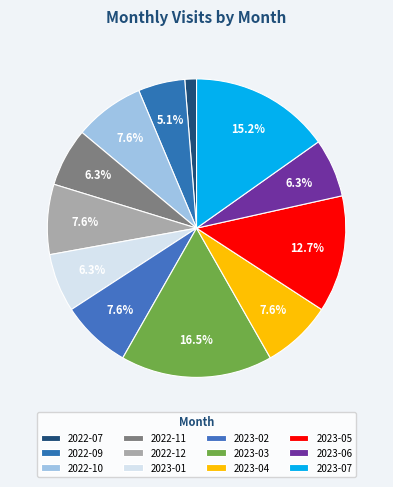

What percentage is the 2023-06 slice, to the nearest percent?

6%